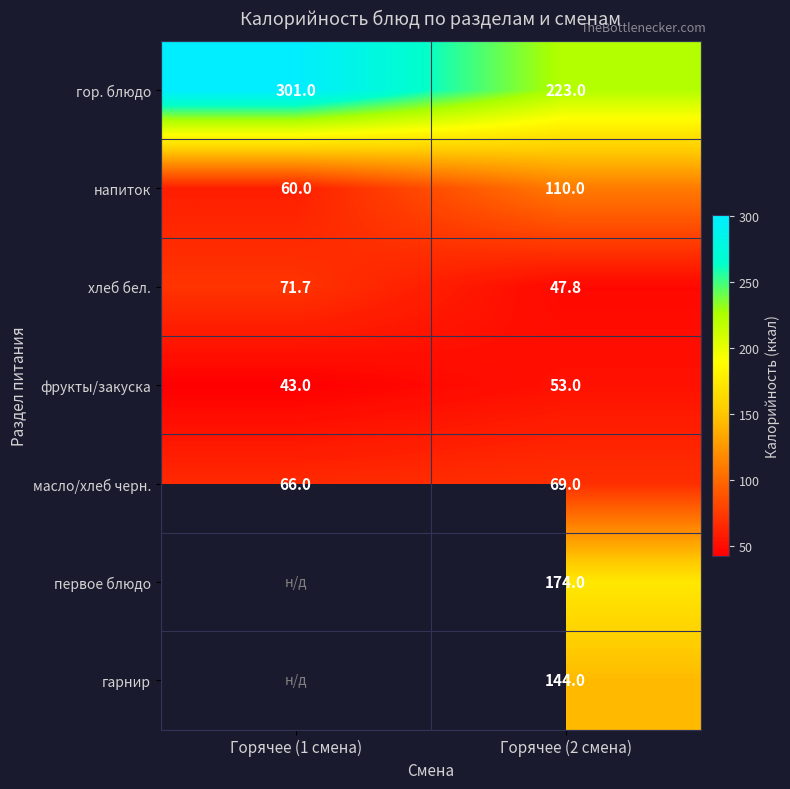

Is it true that напиток equals 159.2 at Горячее (2 смена)?

False